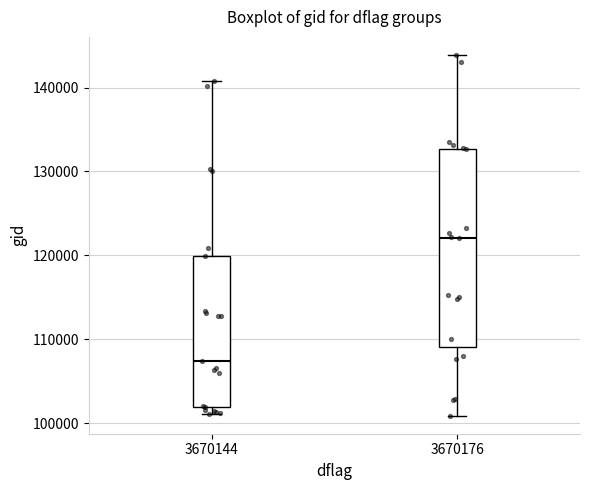

Where is the lower edge of the box at x = 3670144 on the y-axis? The values are not printed on the chart, so give them approximately, as read against the axis.

102000